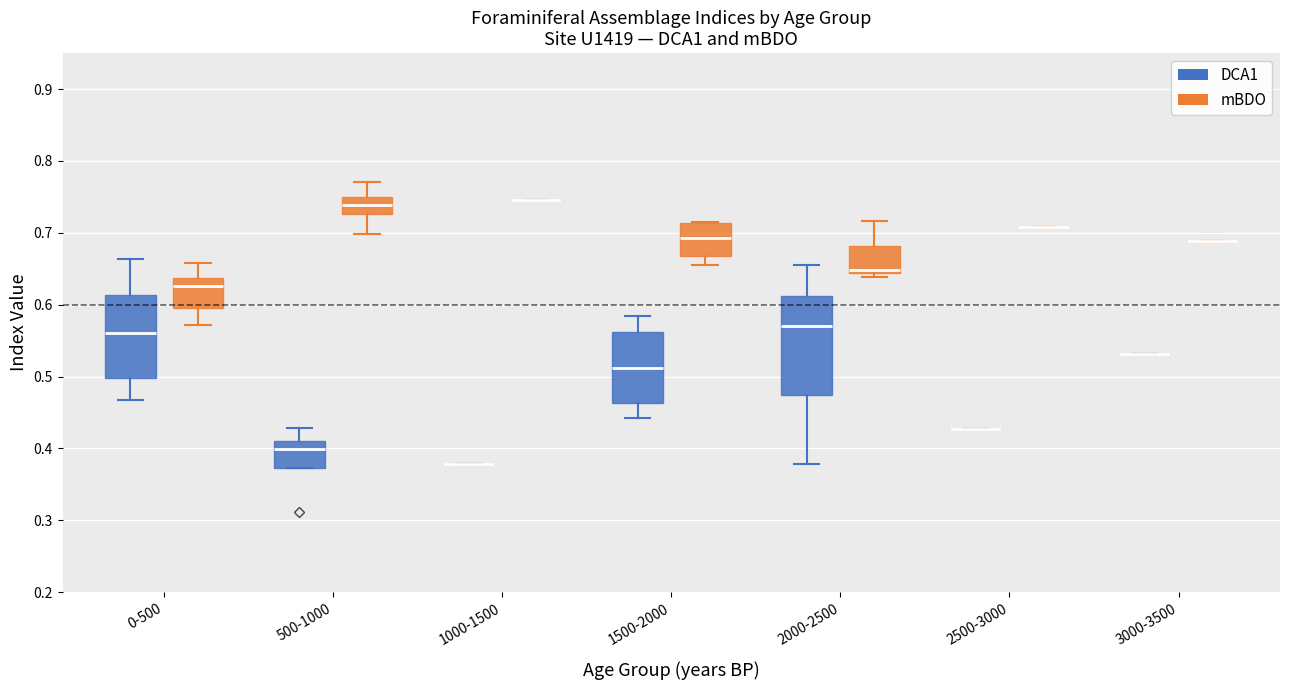

Where does the median line of the box for 0-500 (mBDO) sit on the y-axis? The values are not printed on the chart, so give them approximately, as read against the axis.

0.63